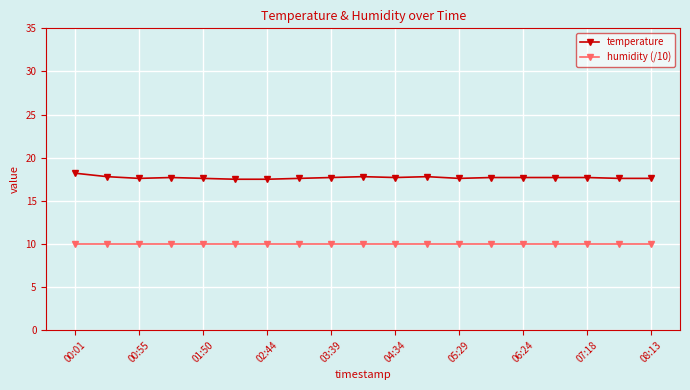

How many lines are shown in the chart?

2